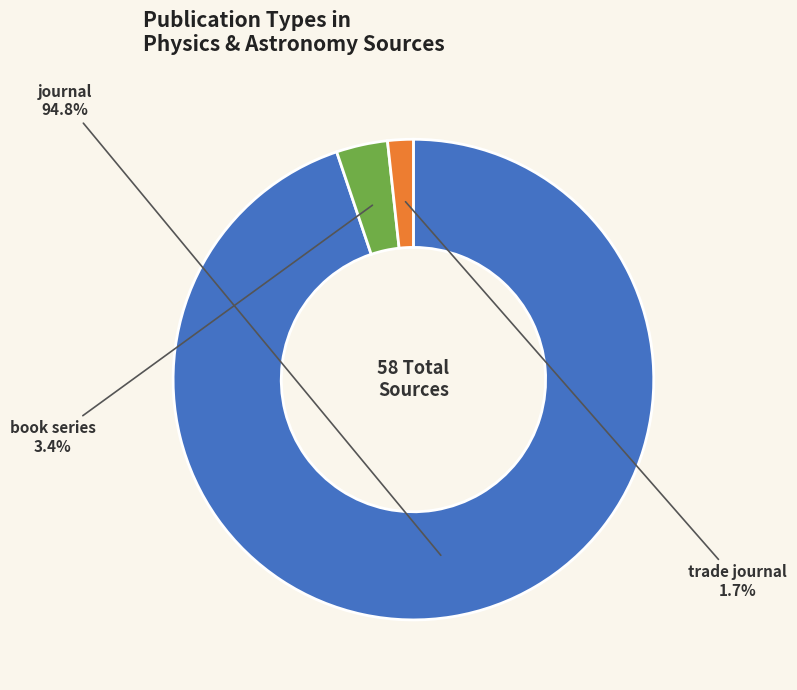

Rank the categories by value from lowest to highest.

trade journal, book series, journal